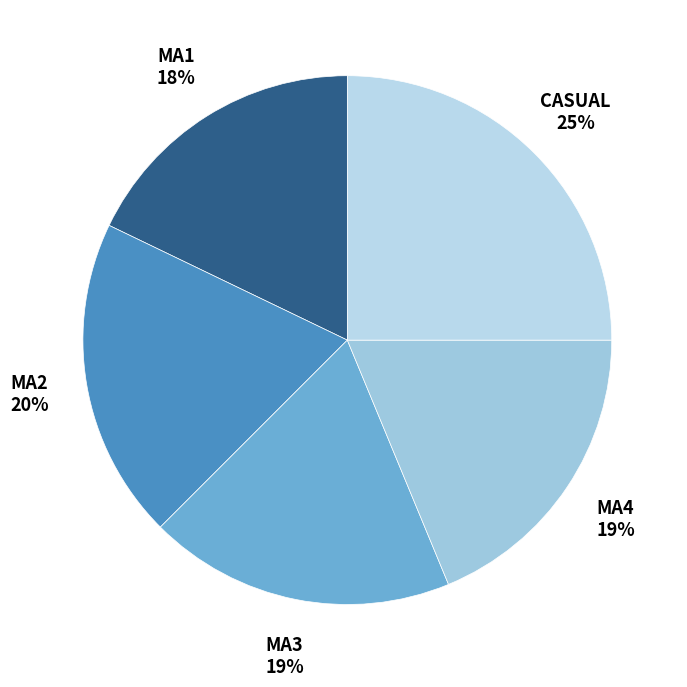

Combined, do MA1 and CASUAL account for over 50%?

No